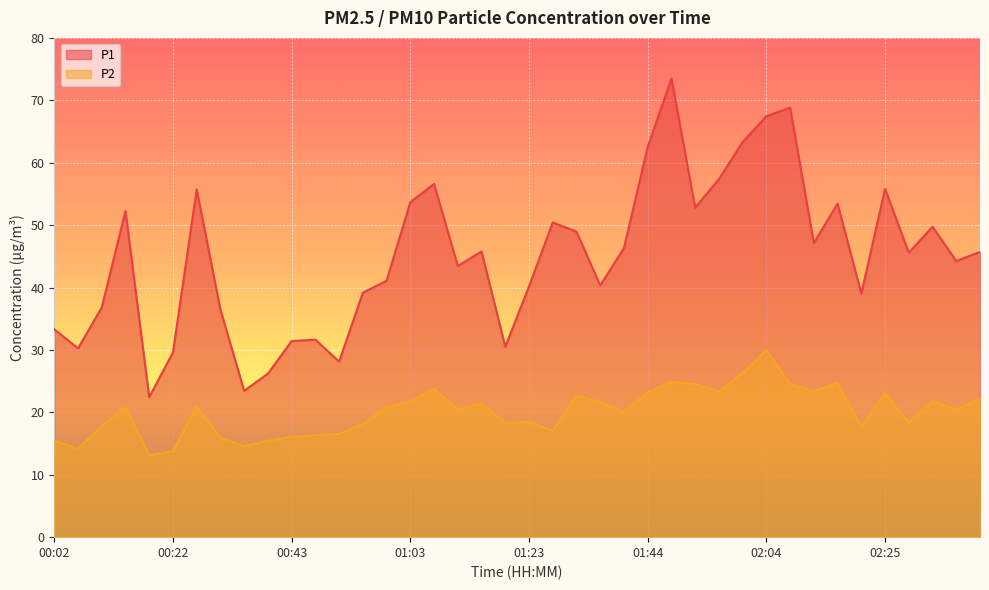

True or false: P1 and P2 cross at least once.

False